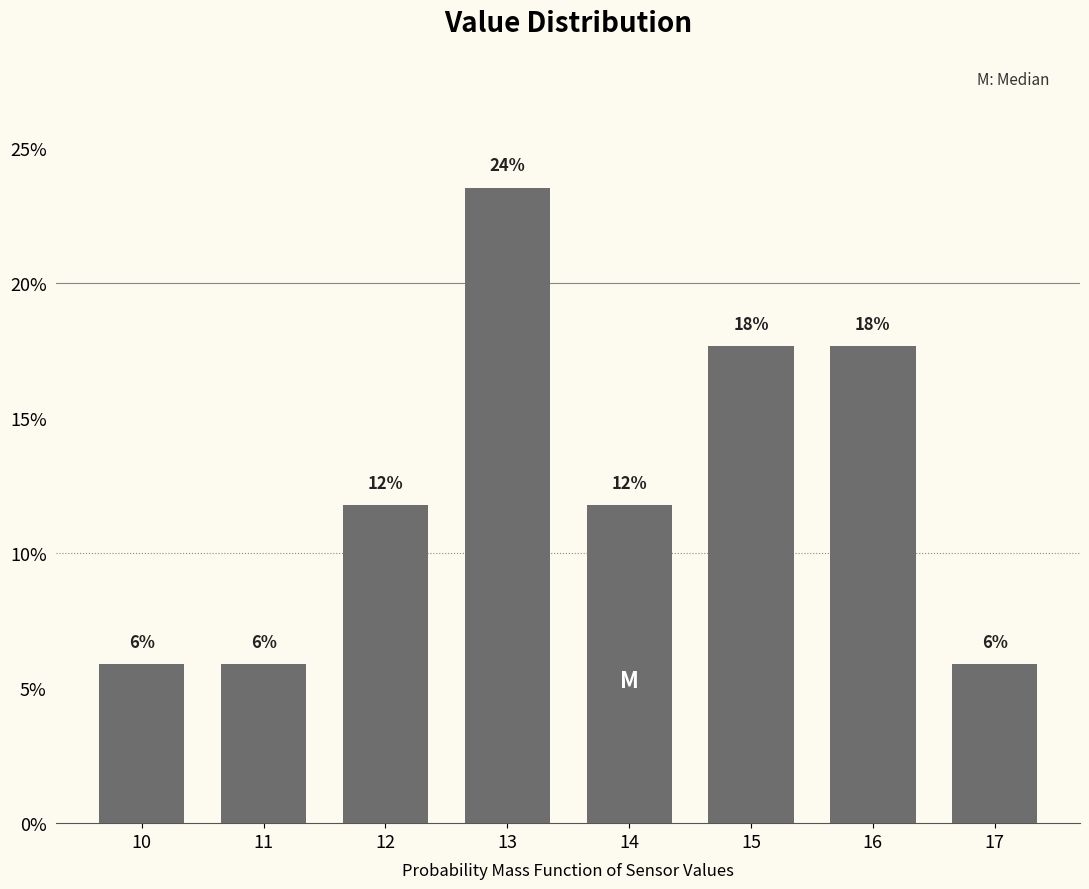

How many bars are there in total?

8